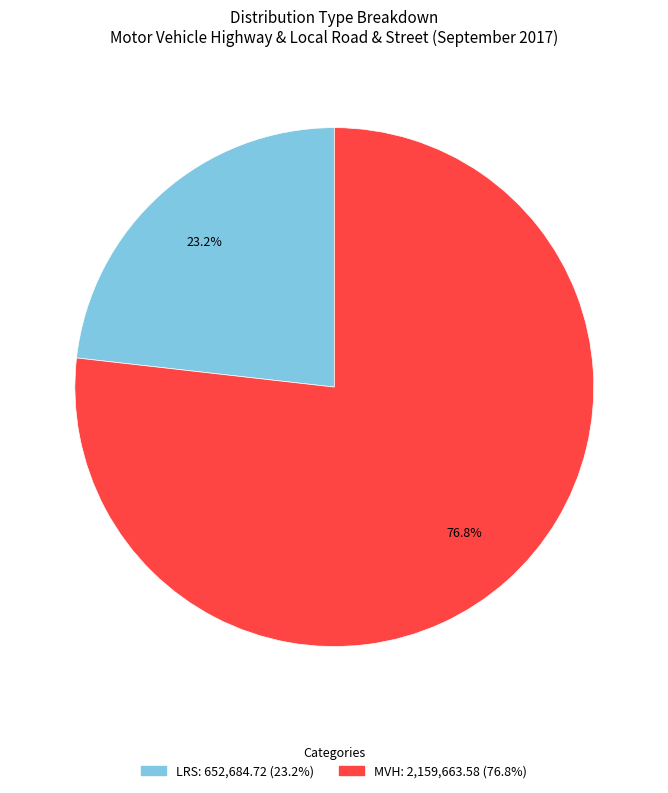

What is the largest slice in the pie chart?

MVH